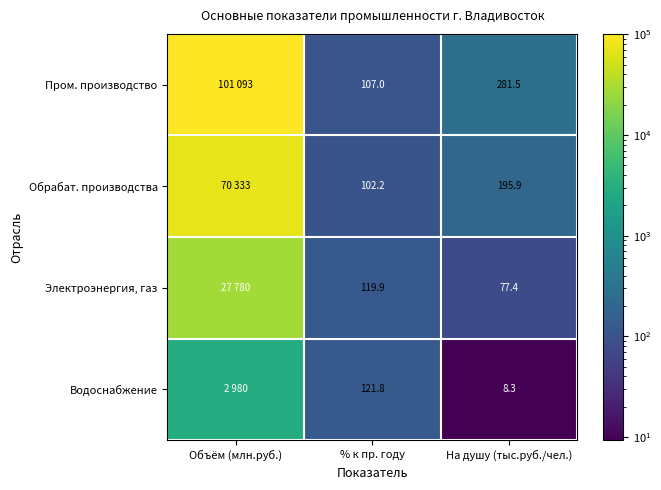

What is the difference between the highest and lowest values at Объём (млн.руб.)?

98113.5